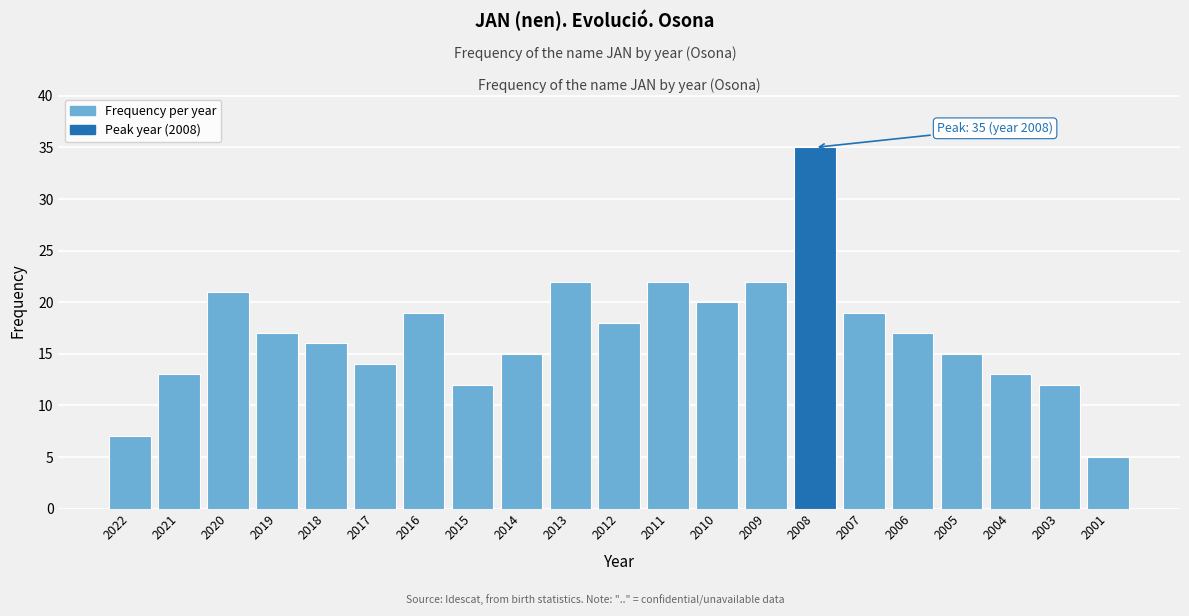

Reading right to left, what are all the values shown in this chart?

2001=5	2003=12	2004=13	2005=15	2006=17	2007=19	2008=35	2009=22	2010=20	2011=22	2012=18	2013=22	2014=15	2015=12	2016=19	2017=14	2018=16	2019=17	2020=21	2021=13	2022=7